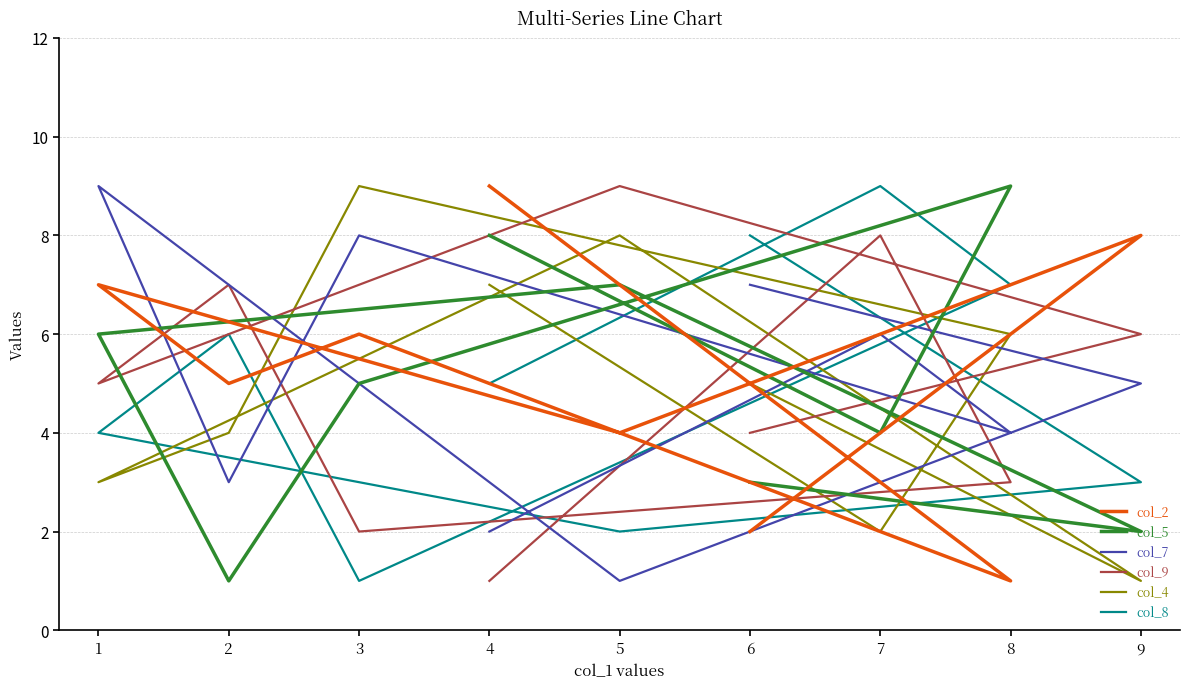

At how many categories does at least one series exceed 6?

9